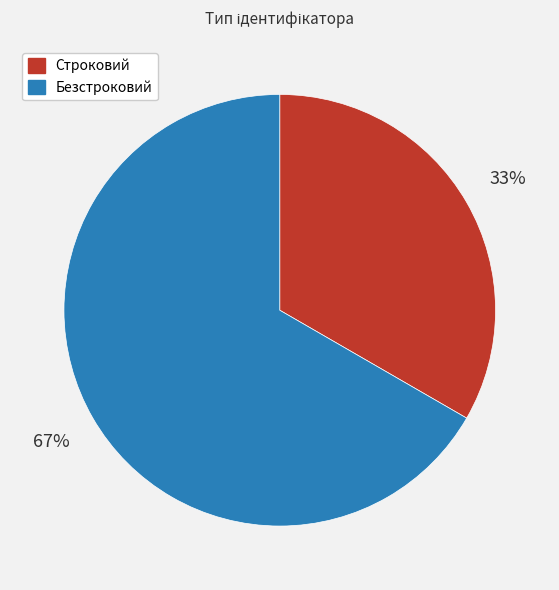

To the nearest percent, what portion does Строковий represent?

33%